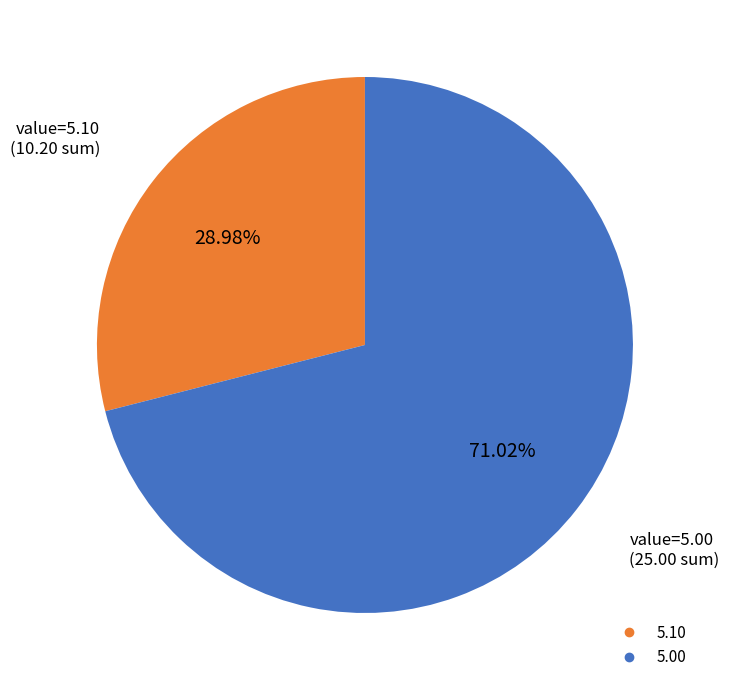

Does any single category account for the majority?

Yes